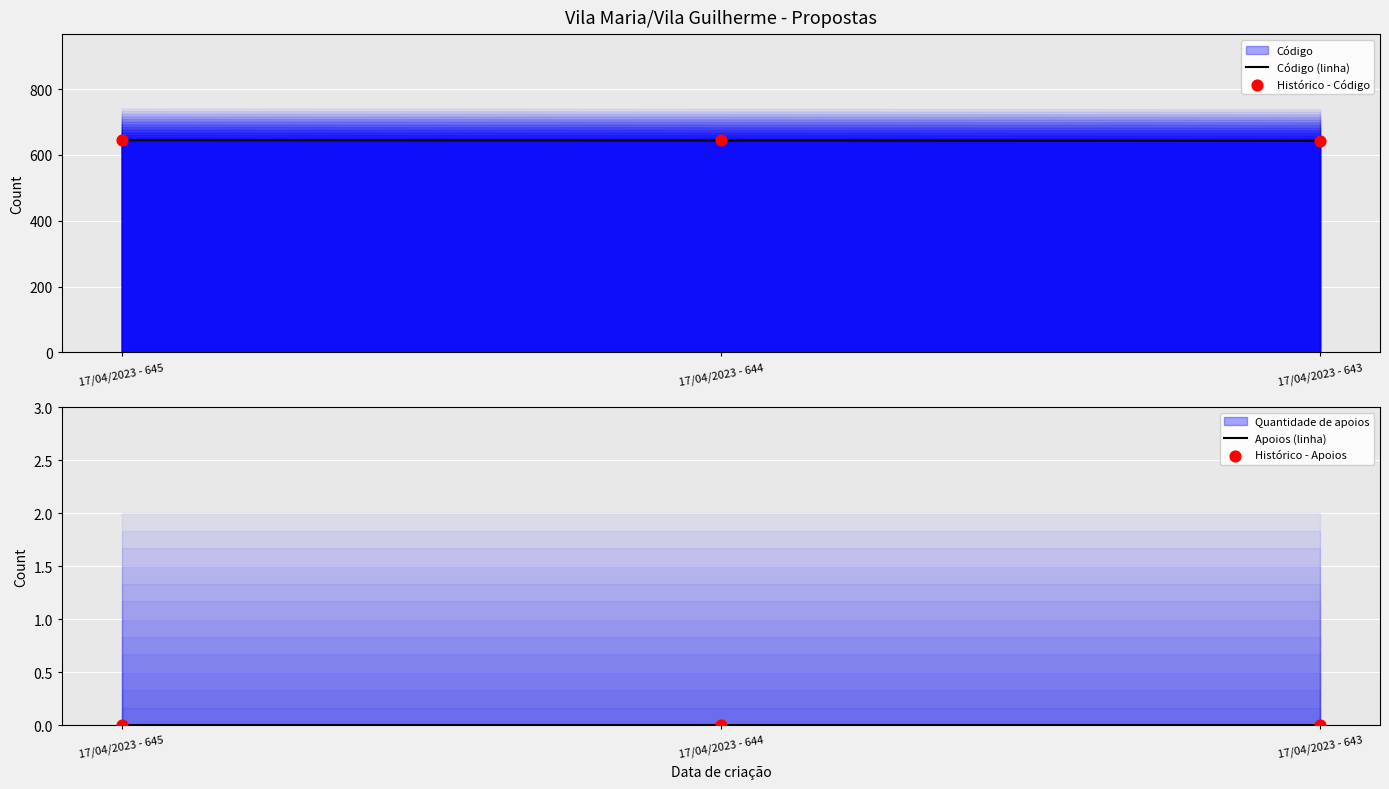

Which series reaches the minimum Y coordinate?

Apoios (linha)